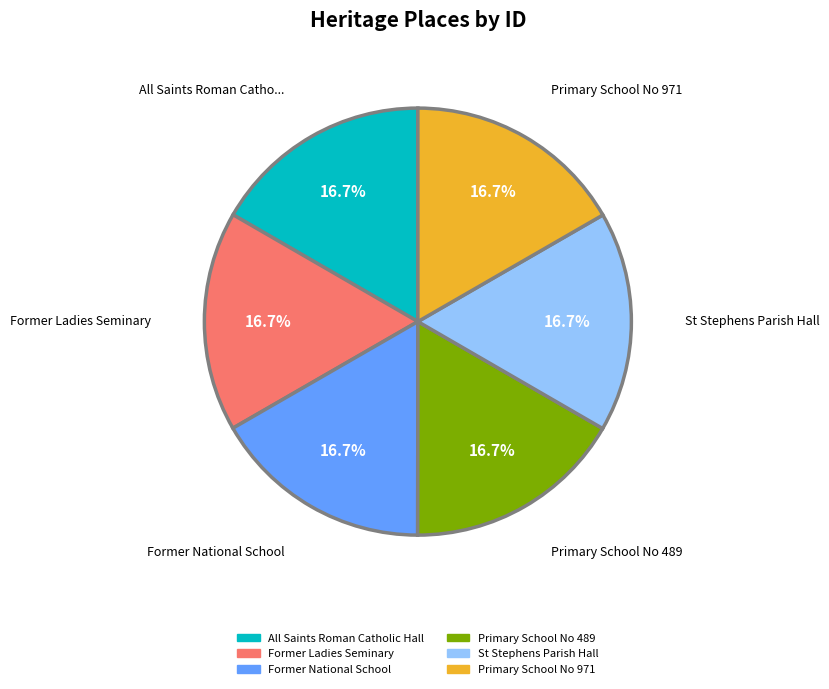

Does Former Ladies Seminary represent more than half of the total?

No